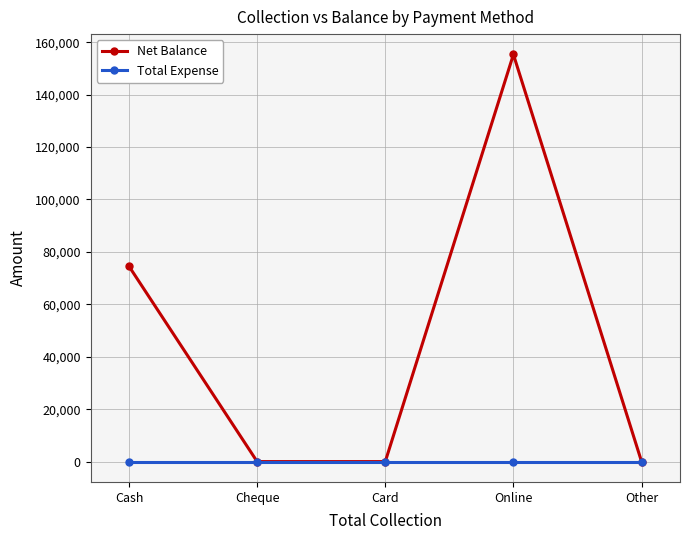

Reading right to left, list all the values displayed in this chart.

Net Balance: 0	155300	0	0	74500
Total Expense: 0	0	0	0	0